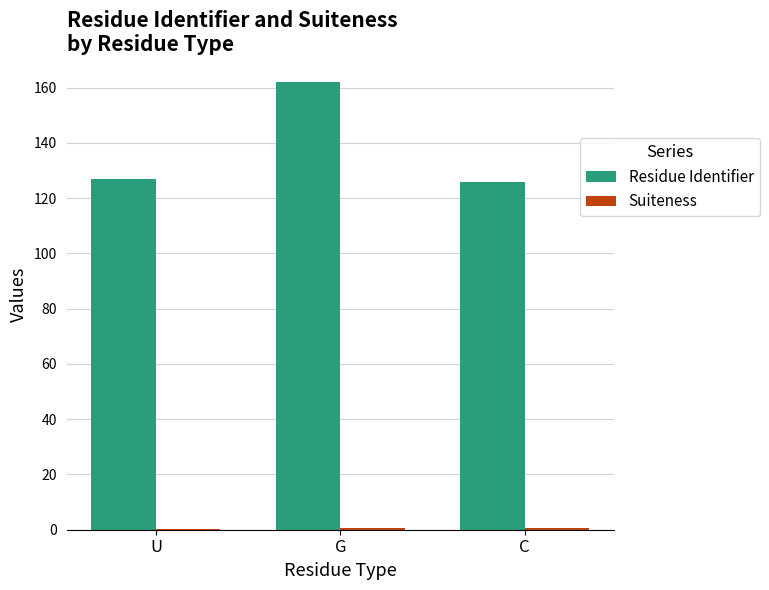

Is it true that Residue Identifier equals 43.5 at C?

False